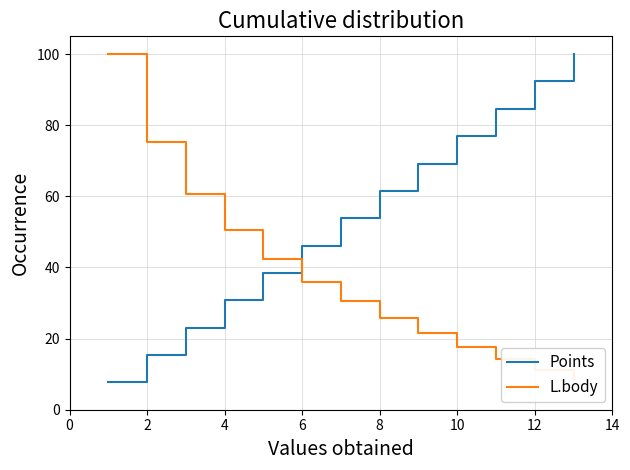

Is this an area chart (filled region under the line)?

No